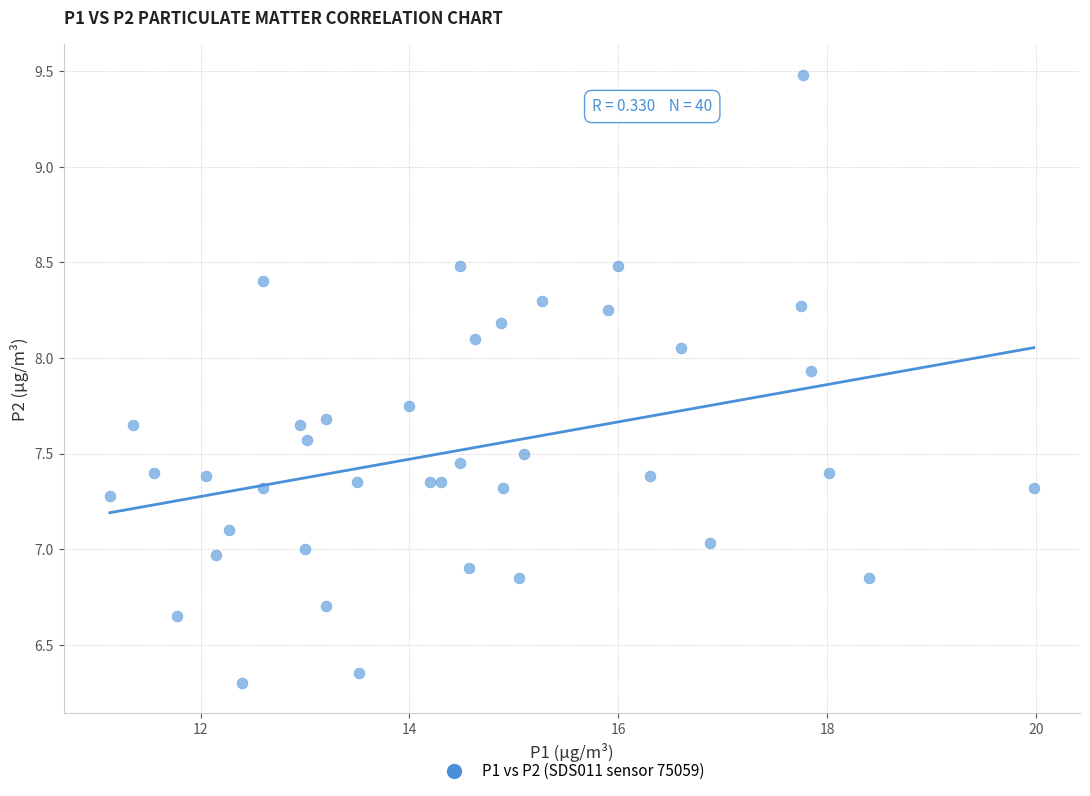

What is the range of Y values (max minus min)?

3.2